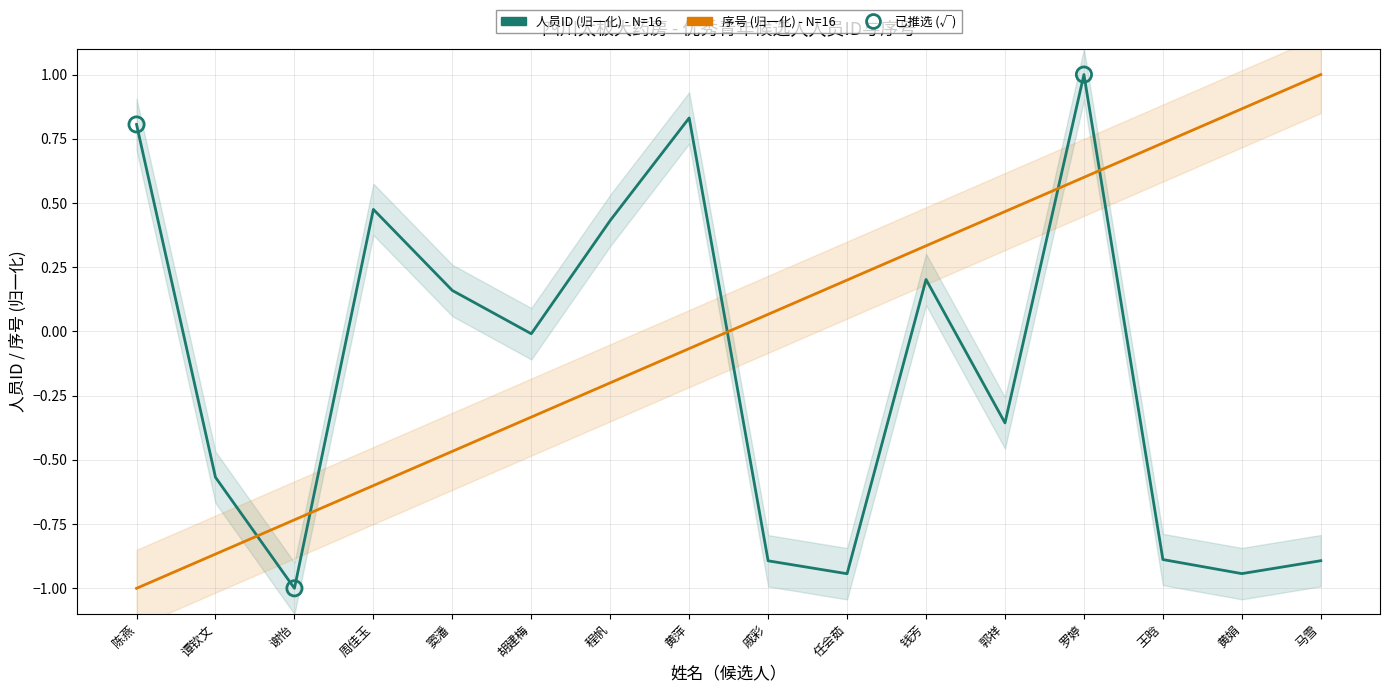

Is the value of 人员ID (归一化) - N=16 at 黄萍 greater than the value of 序号 (归一化) - N=16 at 谭钦文?

Yes